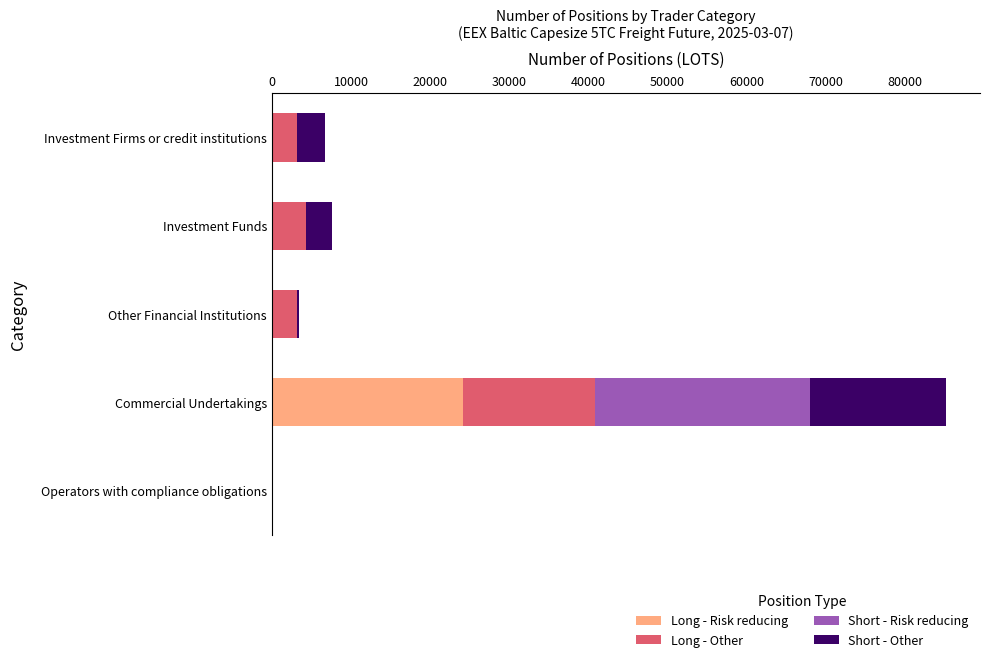

What is the maximum value for Long - Risk reducing?

24096.4